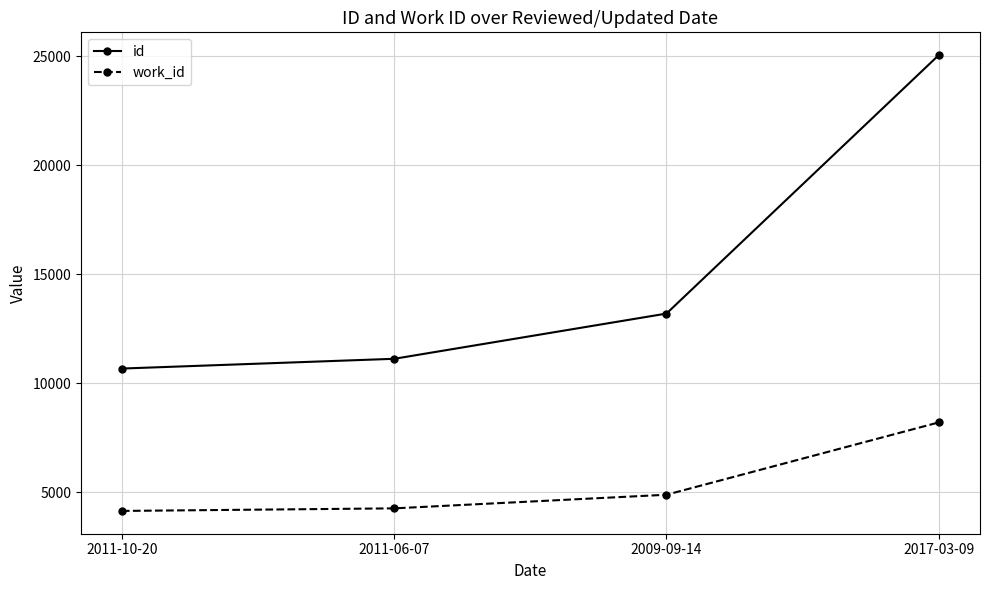

The value of id at 2017-03-09 is 25046. True or false?

True